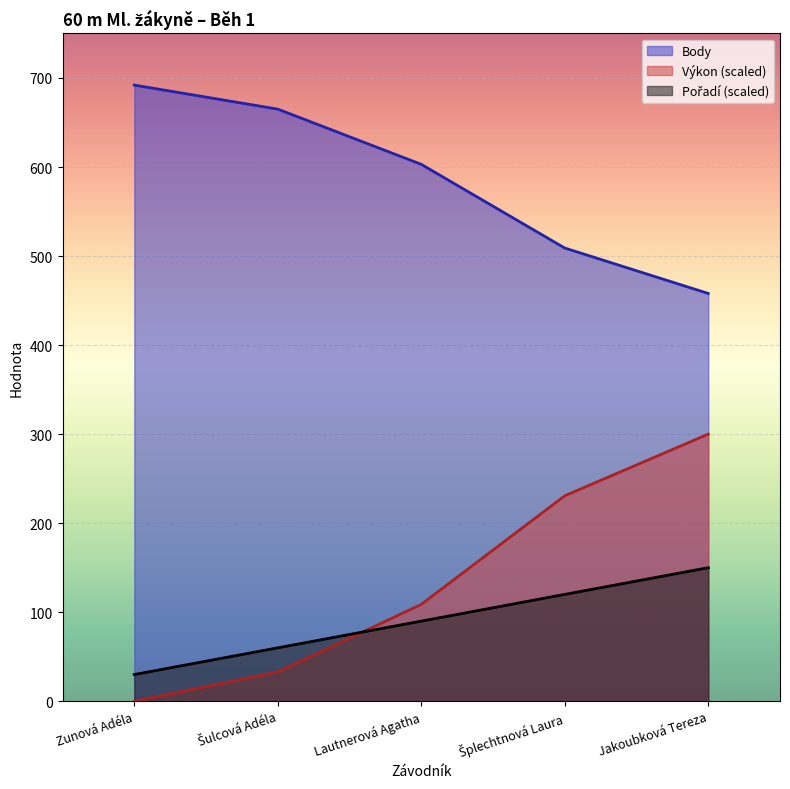

What are all the series names shown in the legend?

Pořadí, Výkon, Body